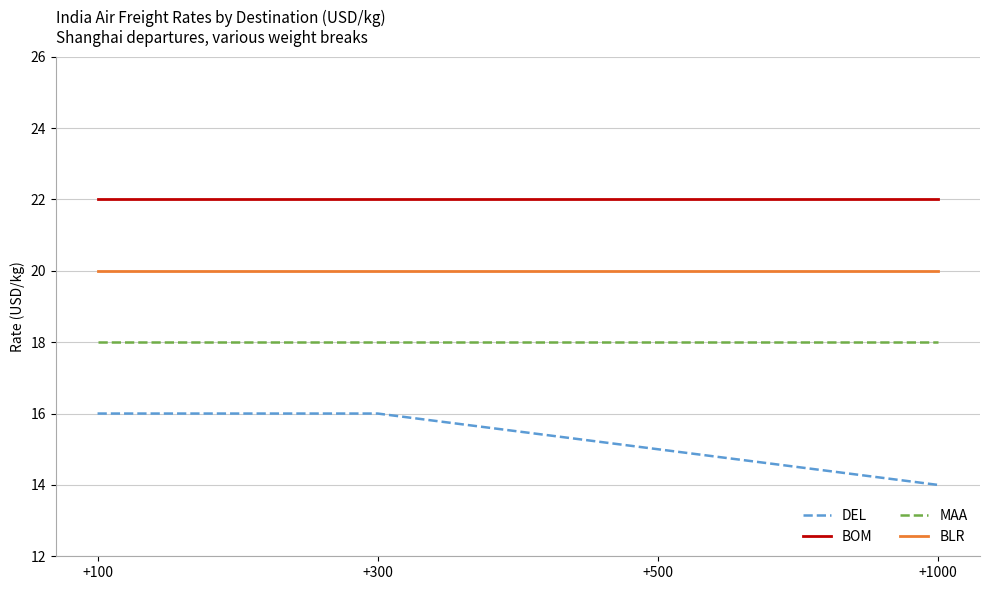

Which category has the lowest value across all series?

+1000